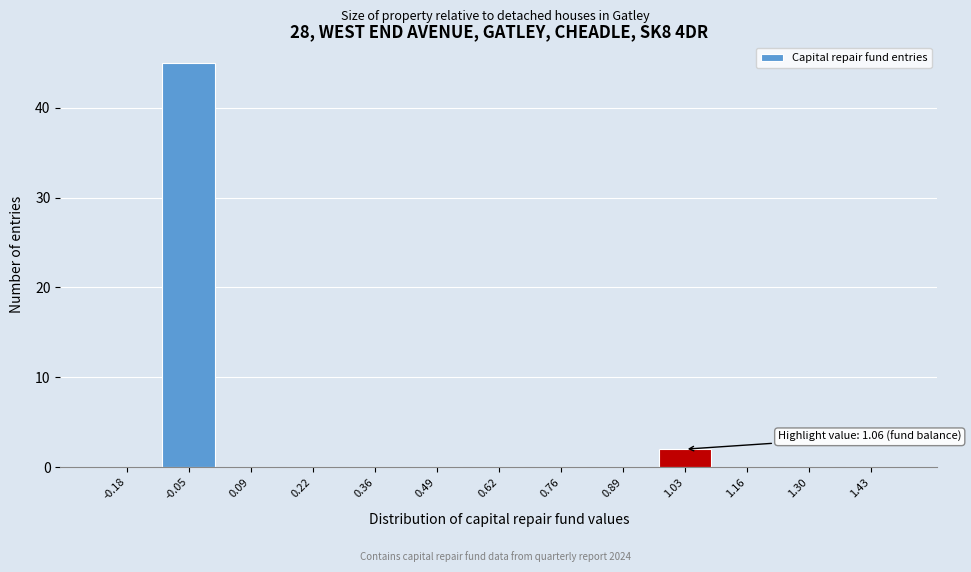

Reading left to right, transcribe all the data shown in this chart.

-0.18=0	-0.05=45	0.09=0	0.22=0	0.36=0	0.49=0	0.62=0	0.76=0	0.89=0	1.03=2	1.16=0	1.30=0	1.43=0